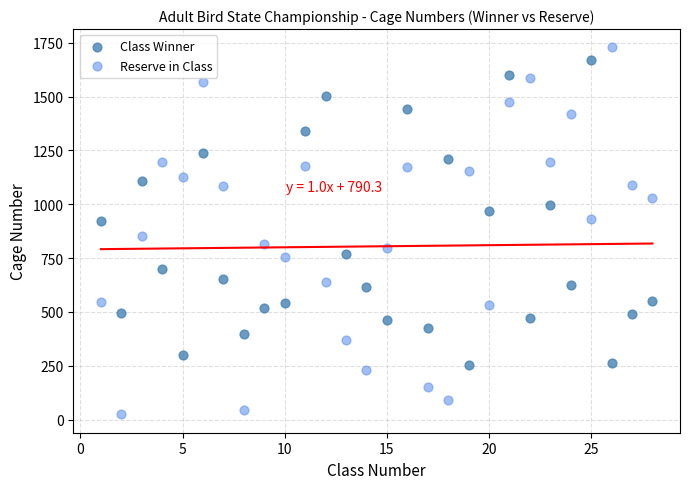

What is the X range (max minus min) for the scatter plot?

27